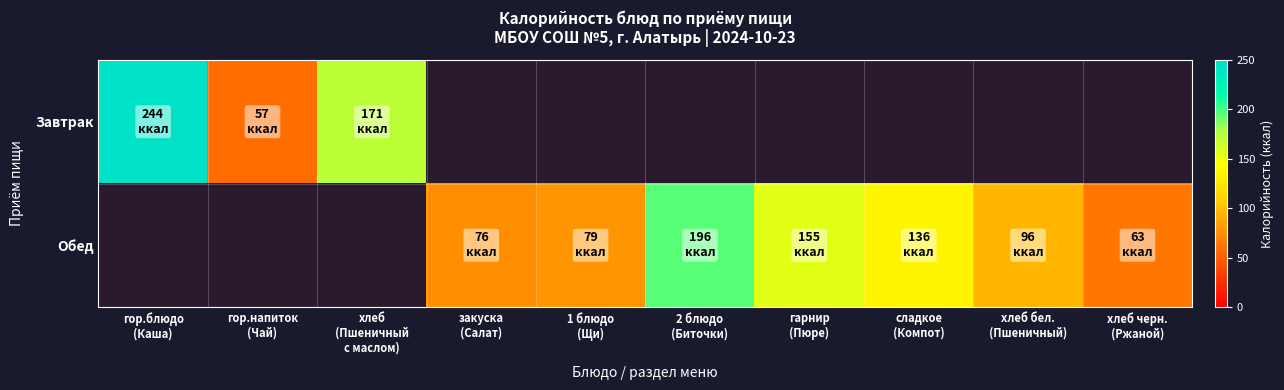

True or false: Обед has a value of 76.0 at закуска (Салат).

True